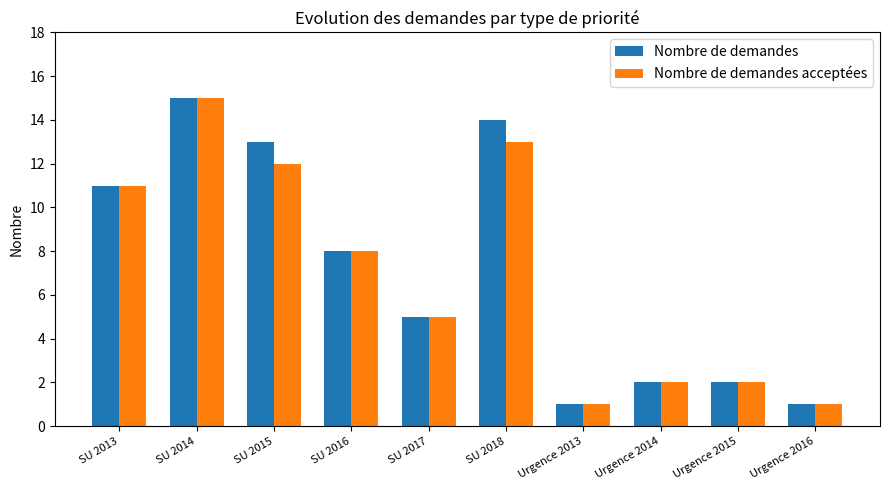

At which category is the sum across all series the highest?

SU 2014